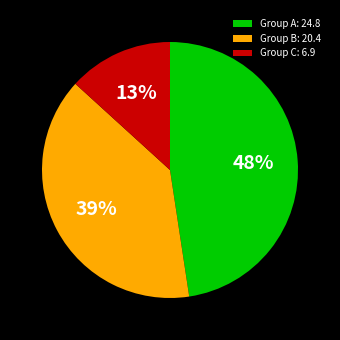

To the nearest percent, what is the average slice percentage?

33%